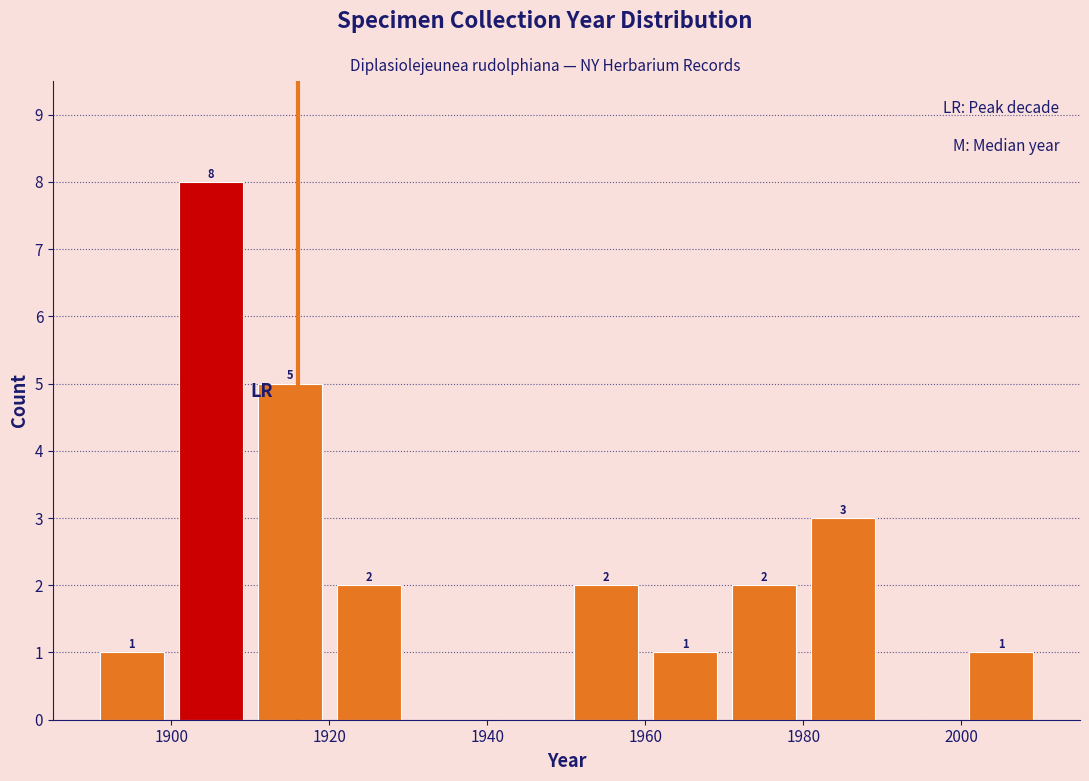

Which range on the x-axis has the tallest bar?

1900 to 1910